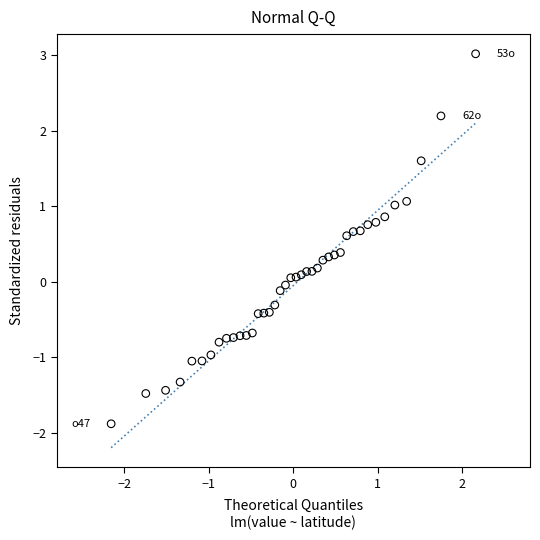

What is the range of Y values (max minus min)?

4.9